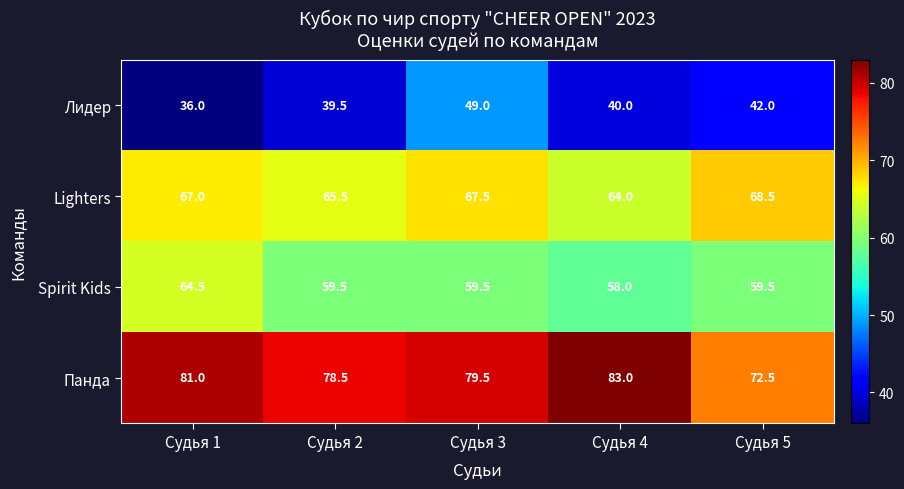

What is the average value of the Панда series?

78.9